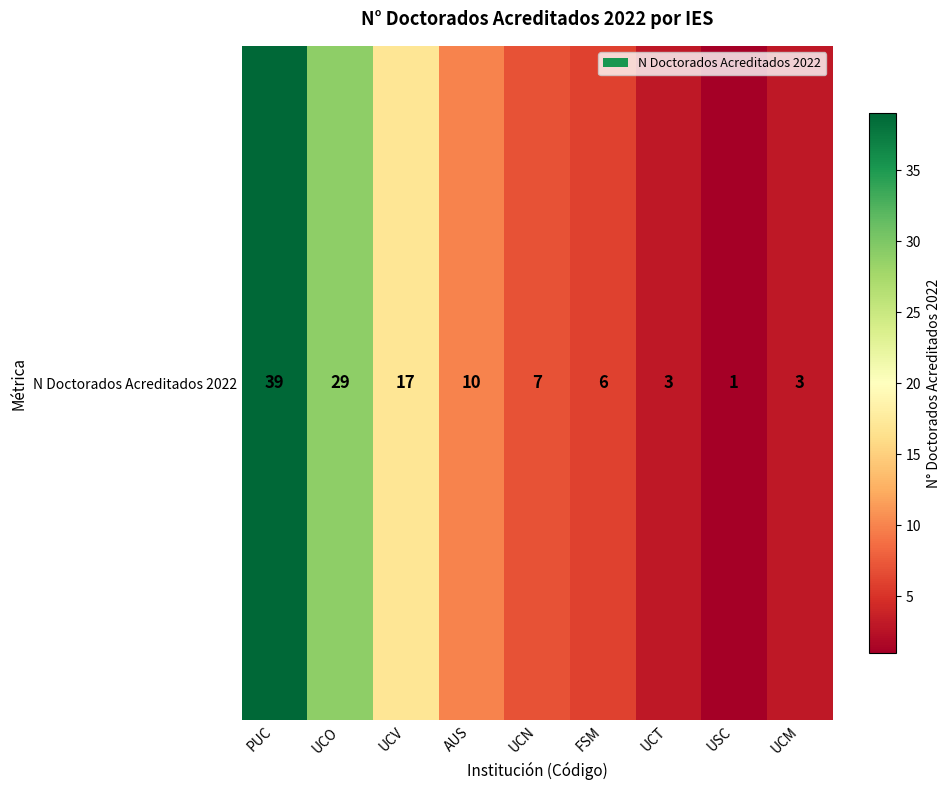

Reading left to right, list all the values displayed in this chart.

39	29	17	10	7	6	3	1	3